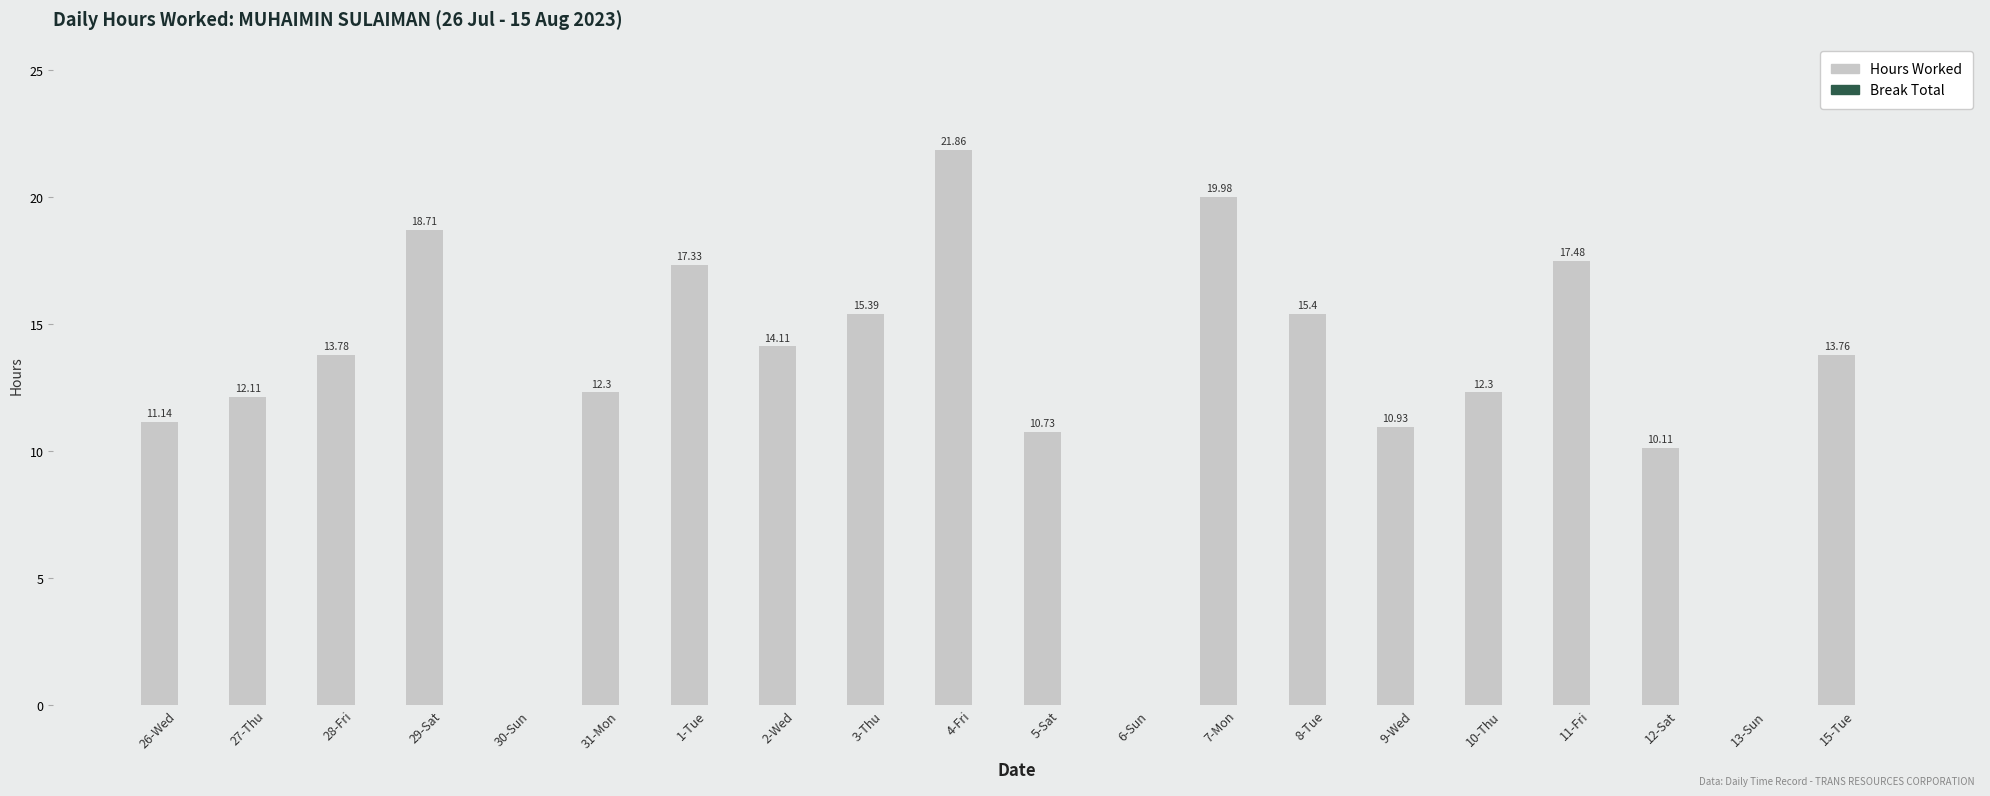

What is the change in value from 1-Tue to 8-Tue?

-1.9